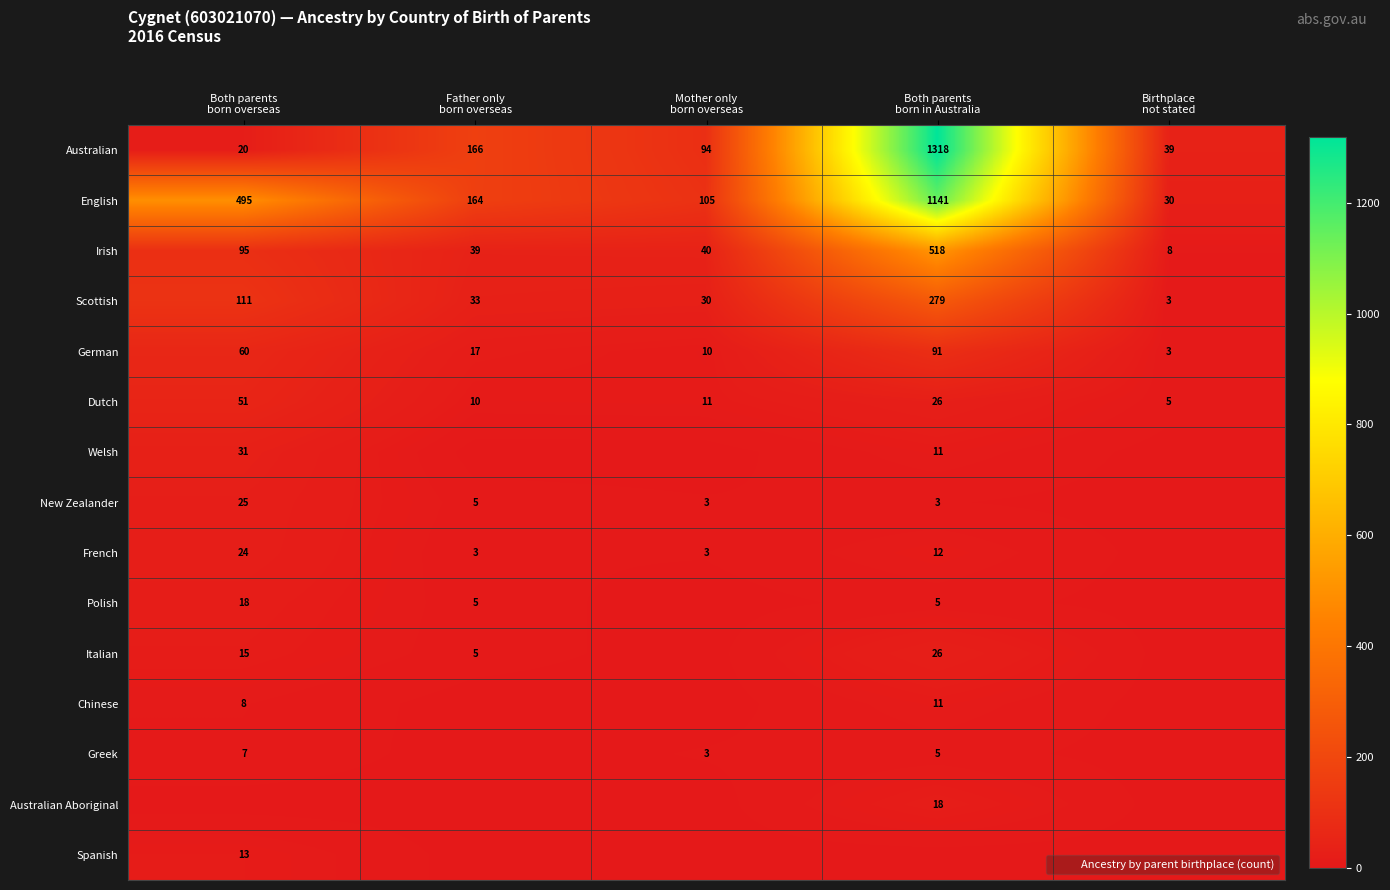

At which label is Australian Aboriginal closest to 9?

Both parents born overseas